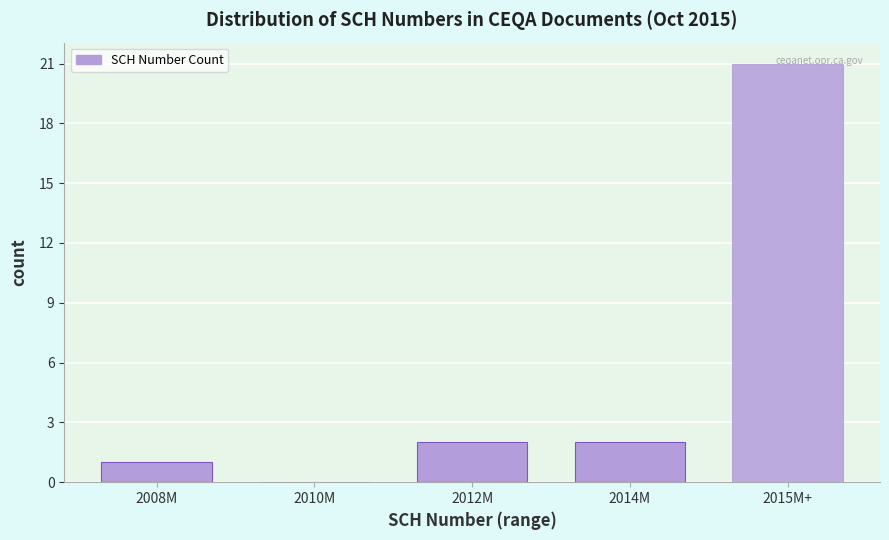

True or false: the data shows 0 at 2010M.

True